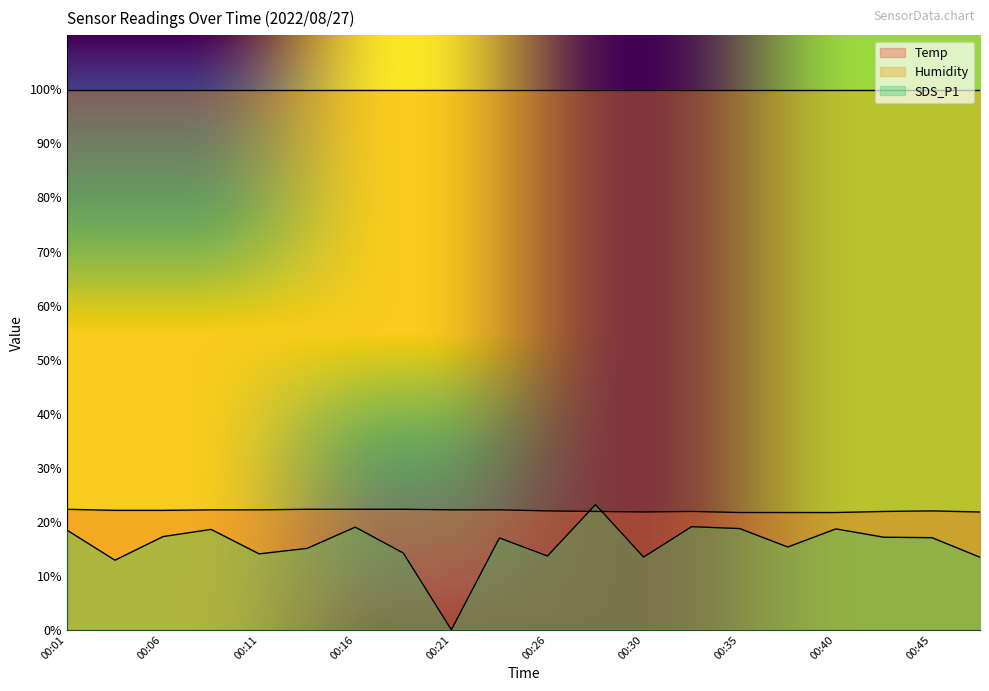

Which series has the largest total across all categories?

Humidity